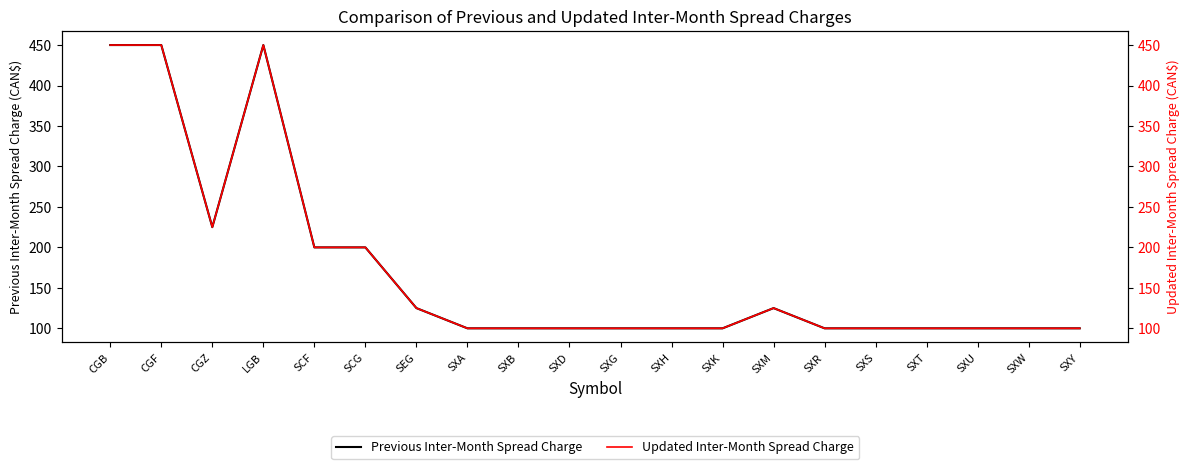

Rank the series by their maximum value, from lowest to highest.

Previous Inter-Month Spread Charge, Updated Inter-Month Spread Charge